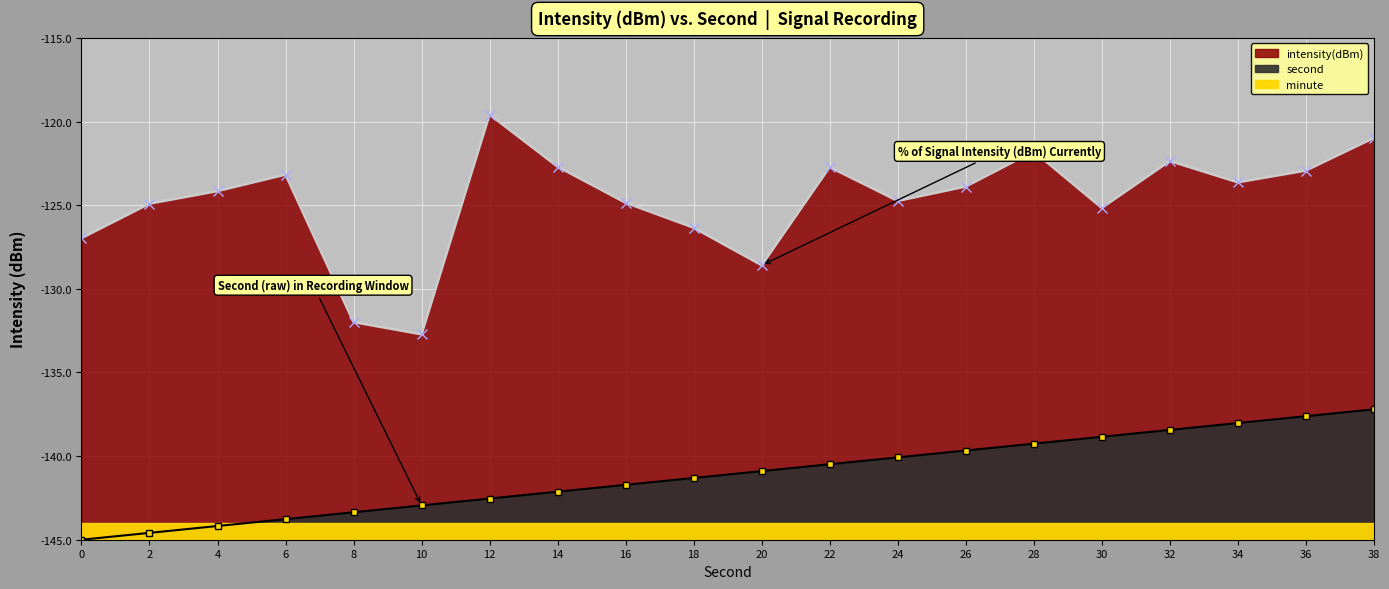

At how many categories does at least one series exceed -125?

14